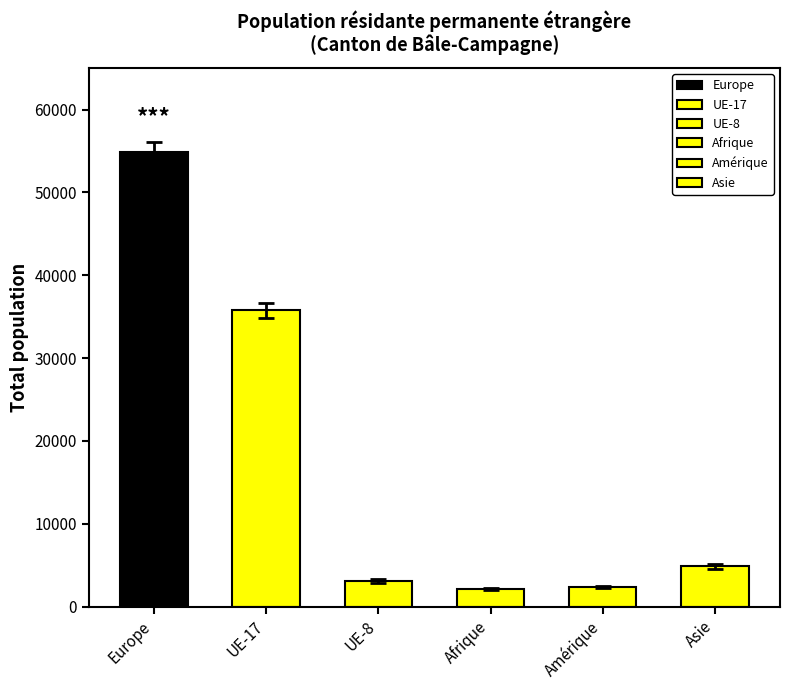

Is it true that the value at UE-8 is 1883?

False